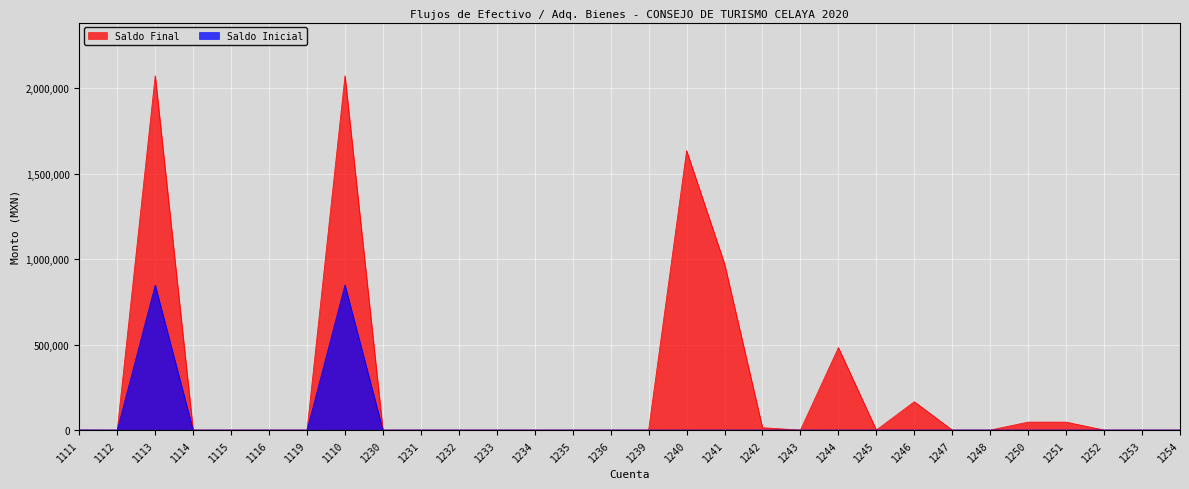

At how many categories does at least one series exceed 2031166?

2